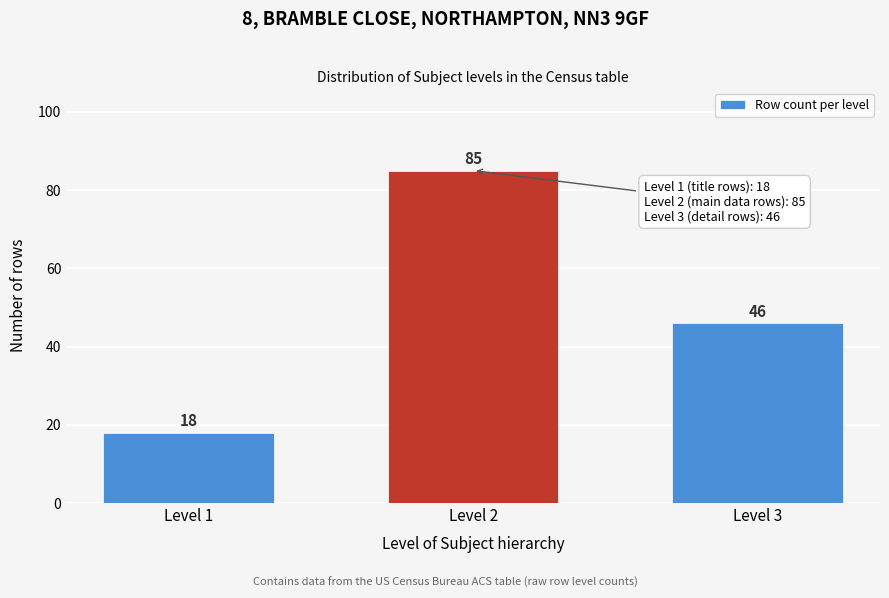

Reading left to right, what are all the values shown in this chart?

18	85	46